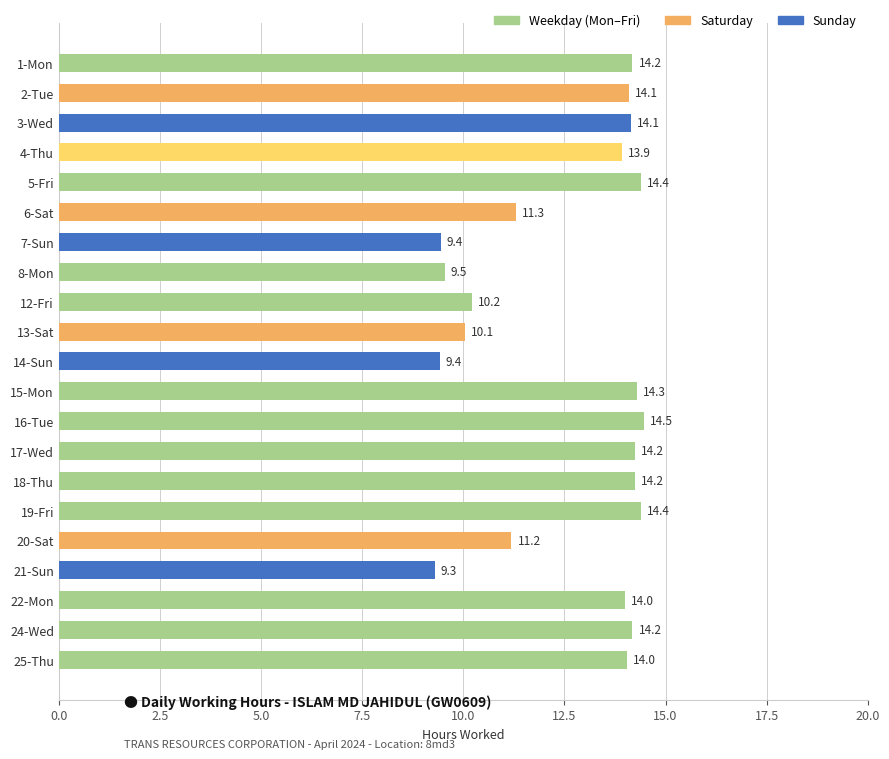

What is the value of the 16th bar from the top?

14.4